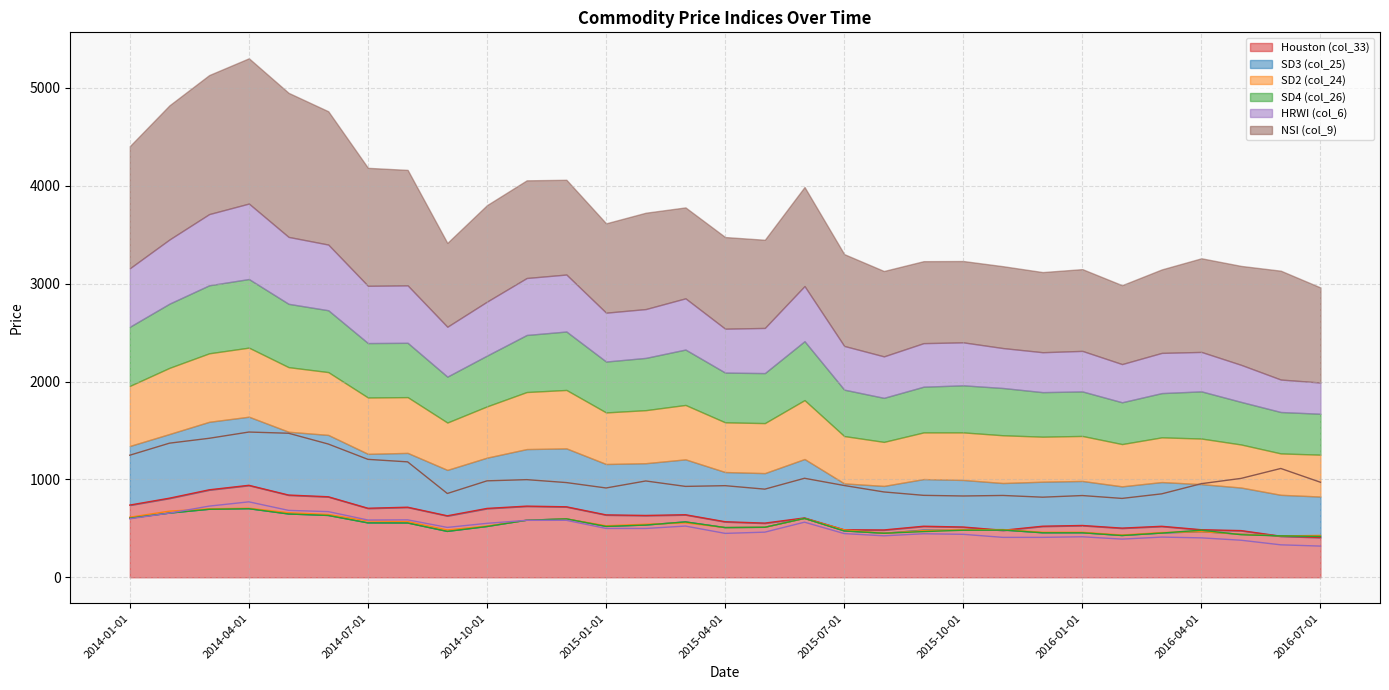

What is the value of the SD4 (col_26) point at the 16th from the left?

508.0